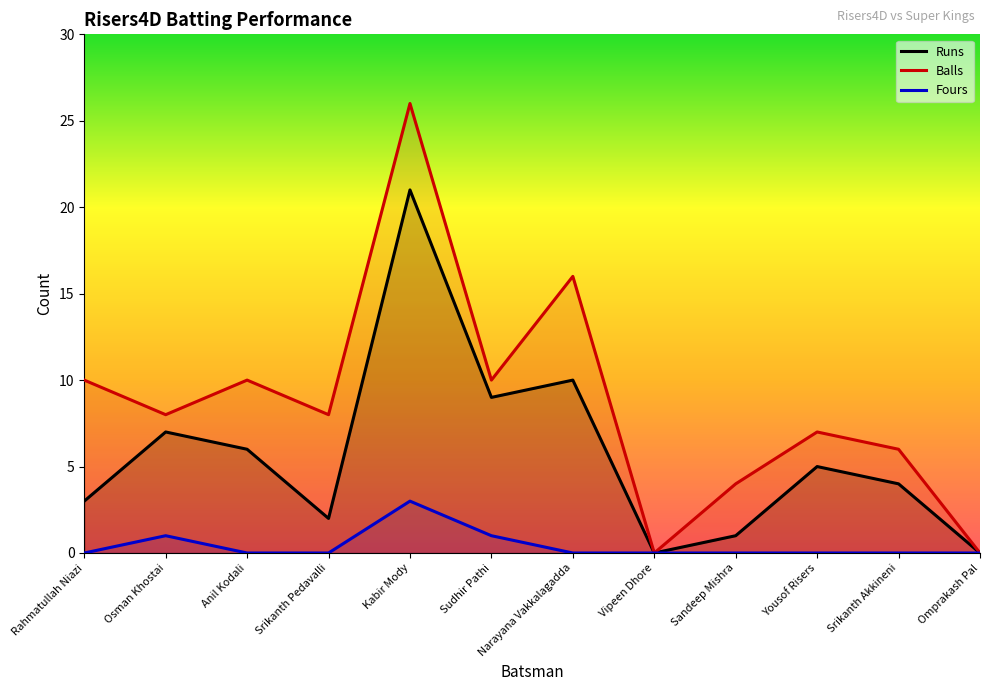

At which category does the chart reach its peak across all series?

Kabir Mody